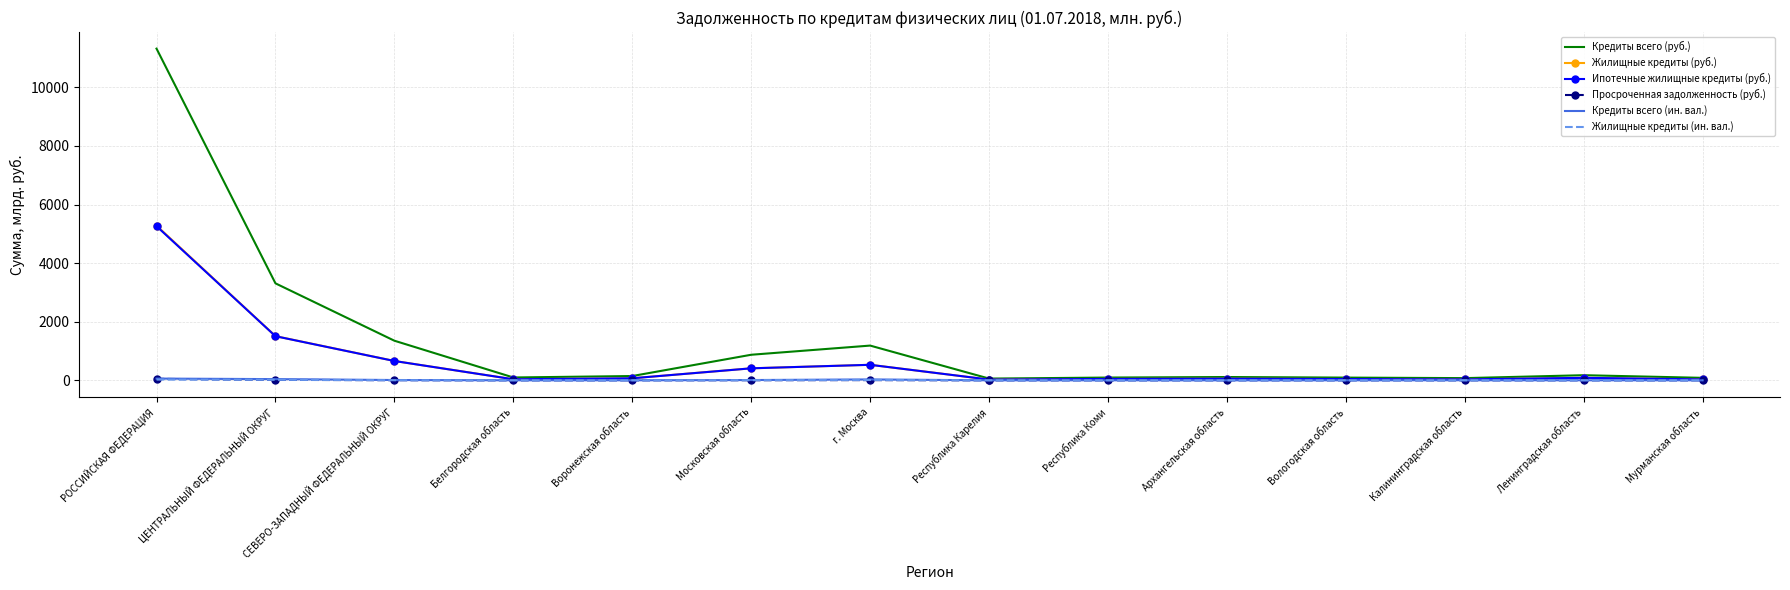

Which series has the largest total across all categories?

Кредиты всего (руб.)